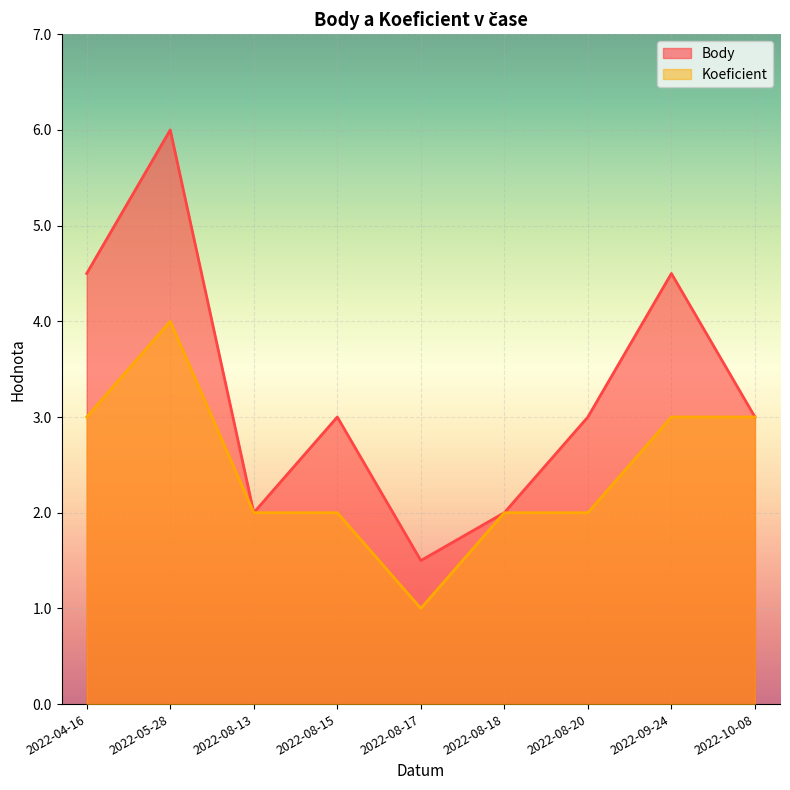

How many Koeficient values are between 2 and 3?

7